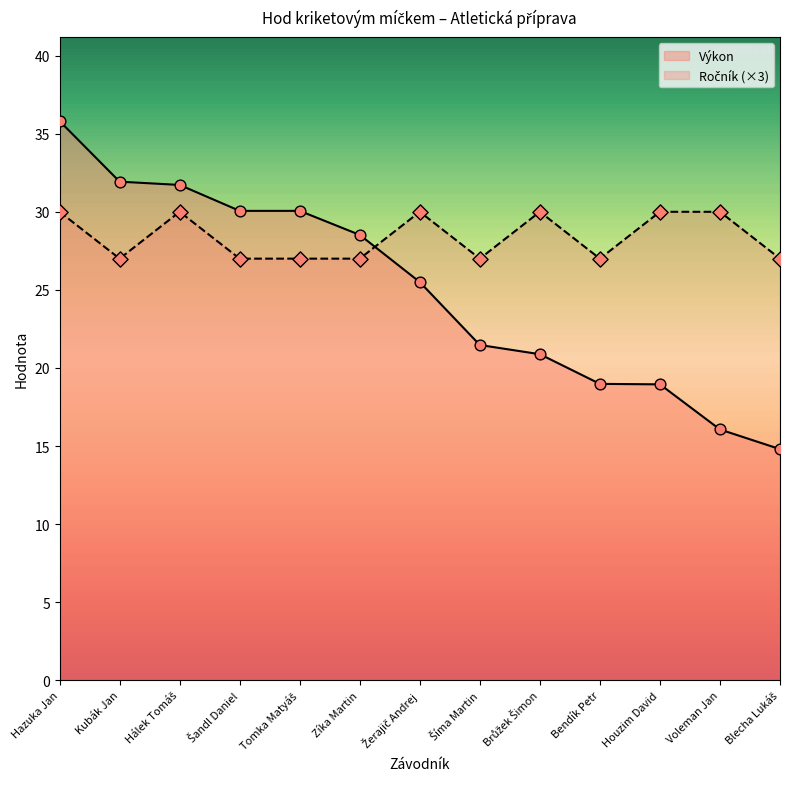

Which series has the widest spread of Y values?

Výkon